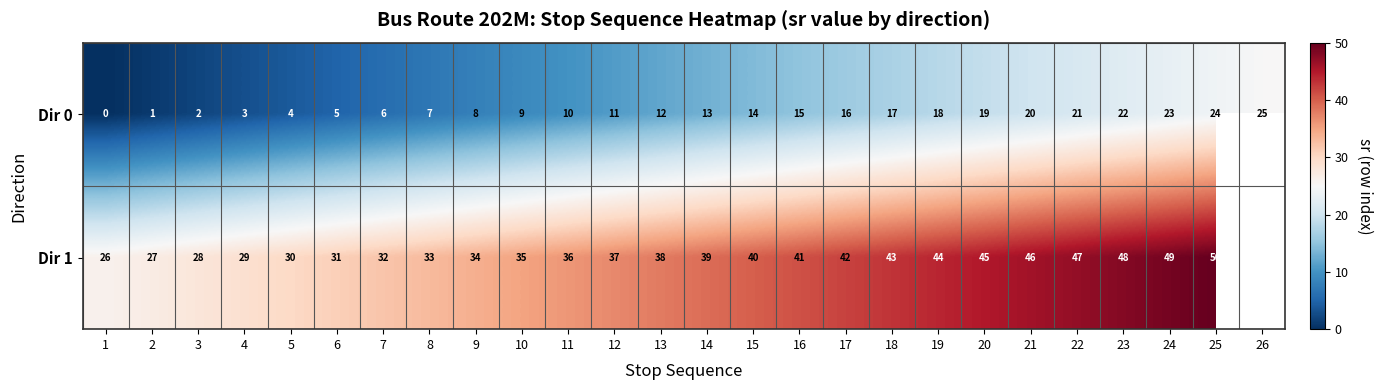

Is it true that Dir 0 equals 24 at 16?

False